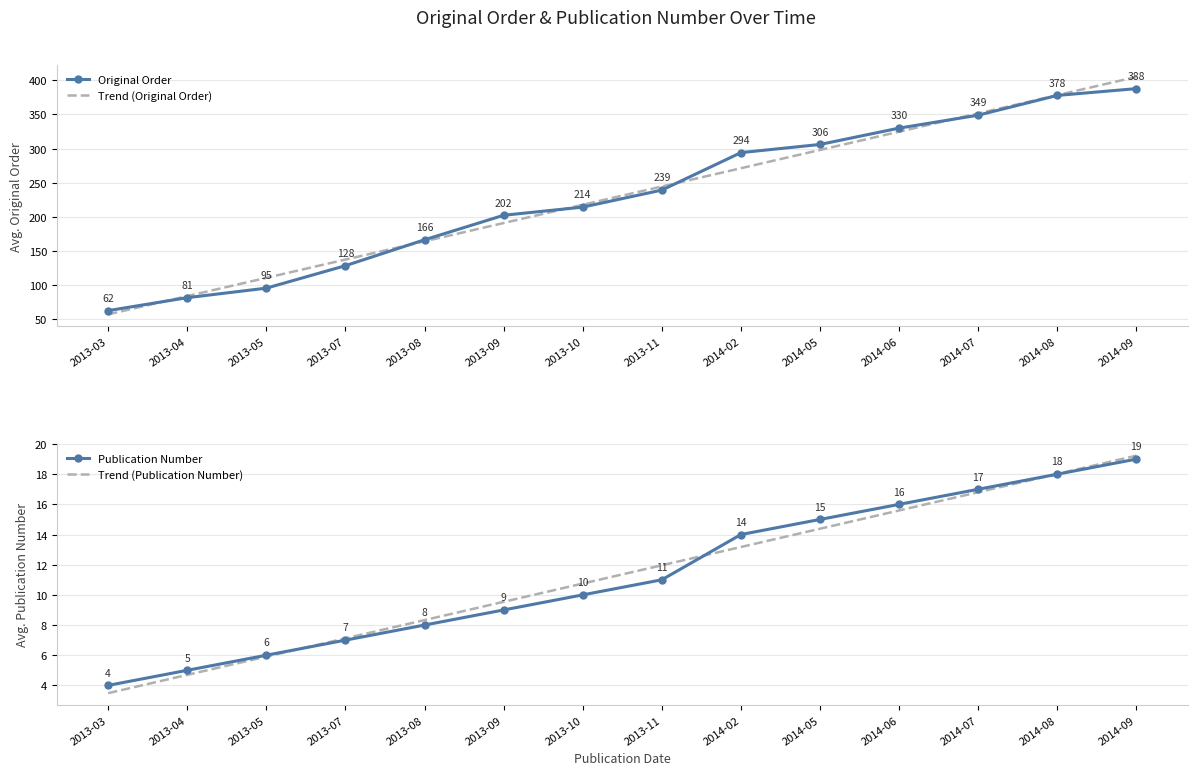

The value of Original Order at 2014-02 is 436.3. True or false?

False